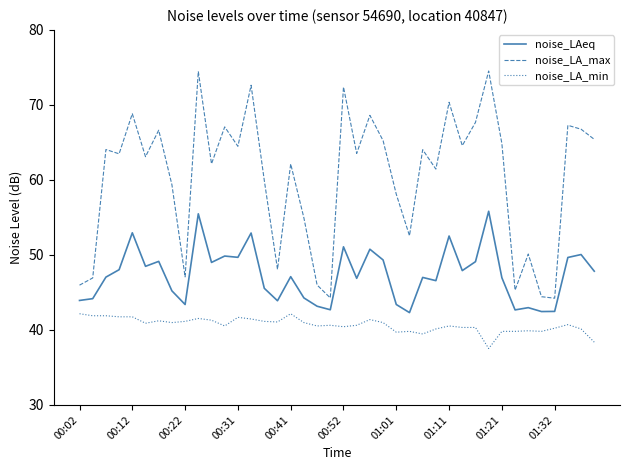

Rank the series by their maximum value, from lowest to highest.

noise_LA_min, noise_LAeq, noise_LA_max